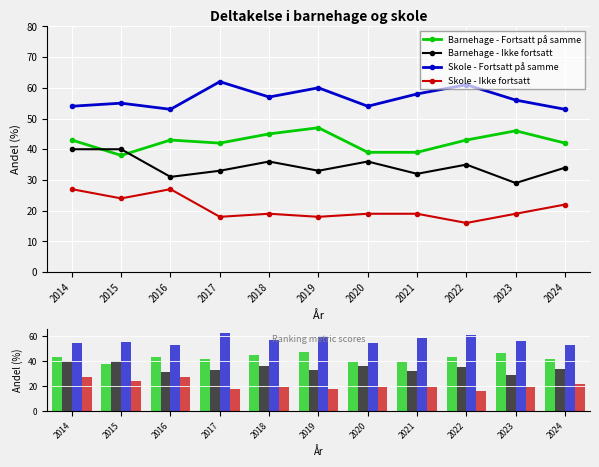

Rank the series by their maximum value, from lowest to highest.

Skole - Ikke fortsatt, Barnehage - Ikke fortsatt, Barnehage - Fortsatt på samme, Skole - Fortsatt på samme